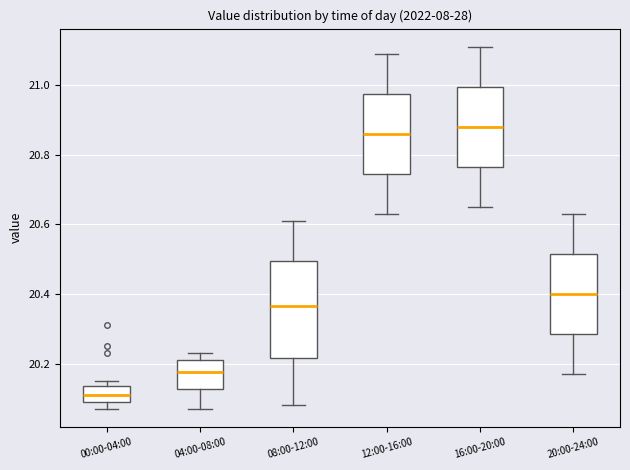

Reading left to right, read every box against the y-axis: the position of its median line, the range the box covers, and the ends of its whiskers. The values are not printed on the chart, so give them approximately, as read against the axis.

00:00-04:00: median 20.12, box 20.10 to 20.14, whiskers 20.08 to 20.16
04:00-08:00: median 20.18, box 20.12 to 20.22, whiskers 20.08 to 20.24
08:00-12:00: median 20.36, box 20.22 to 20.50, whiskers 20.08 to 20.62
12:00-16:00: median 20.86, box 20.74 to 20.98, whiskers 20.64 to 21.10
16:00-20:00: median 20.88, box 20.76 to 21.00, whiskers 20.66 to 21.12
20:00-24:00: median 20.40, box 20.28 to 20.52, whiskers 20.18 to 20.64